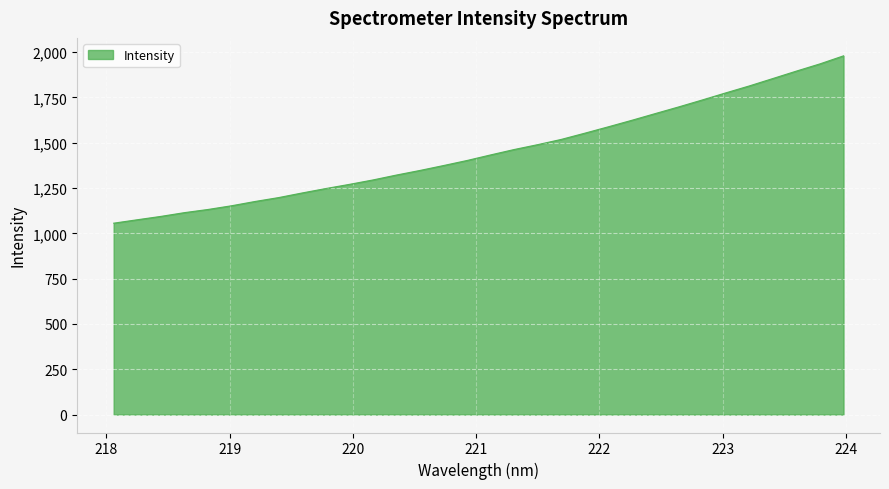

What is the difference between the maximum and minimum values?

923.4